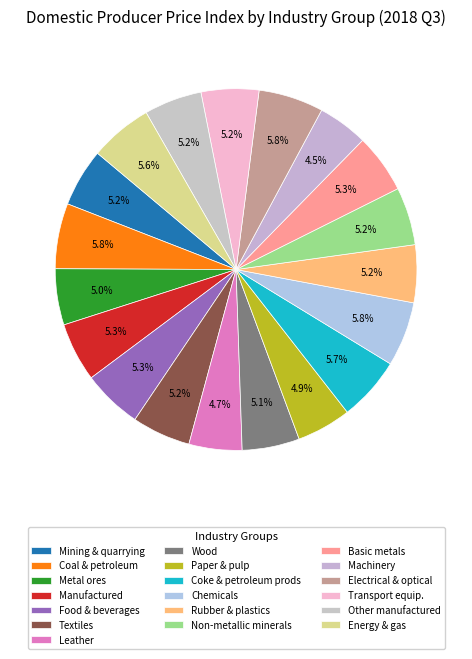

Which slice is the largest?

Coal and lignite; peat; crude petroleum